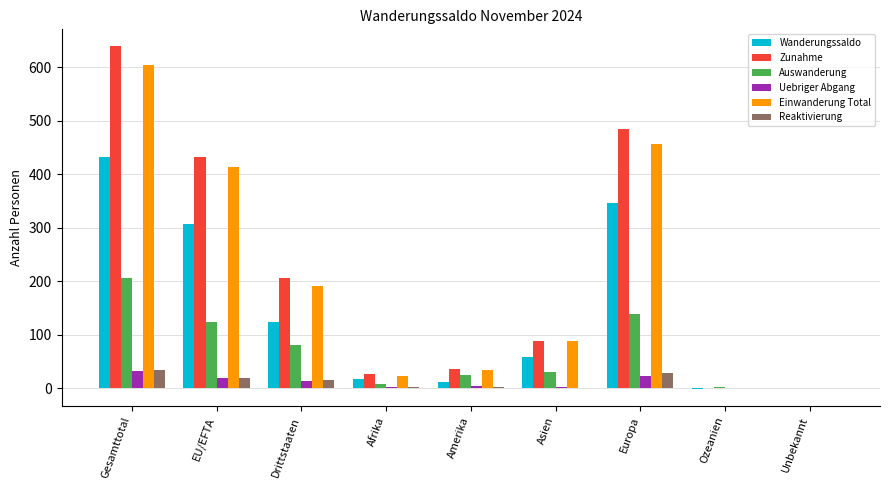

How many data points does each series have?

9